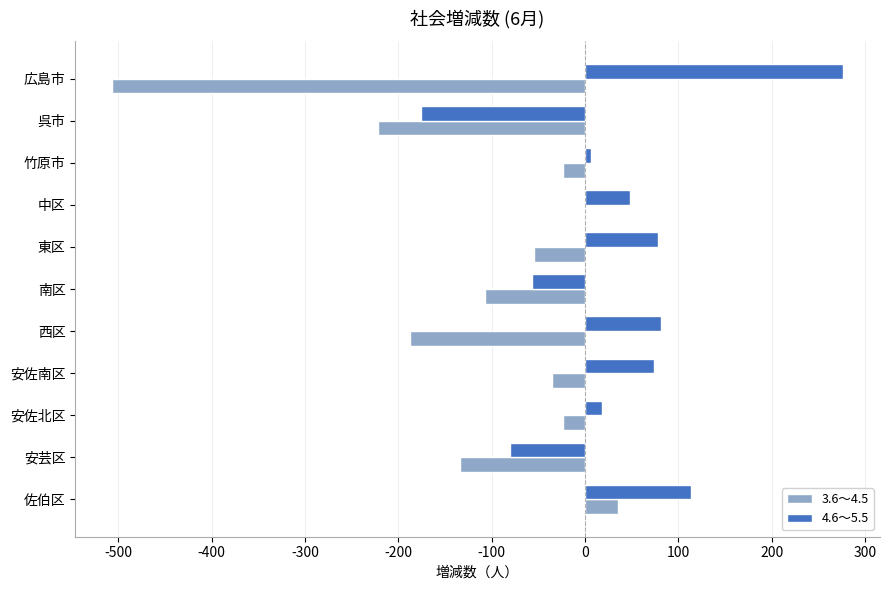

What is the sum of the 3.6～4.5 values at 佐伯区 and 南区?

-72